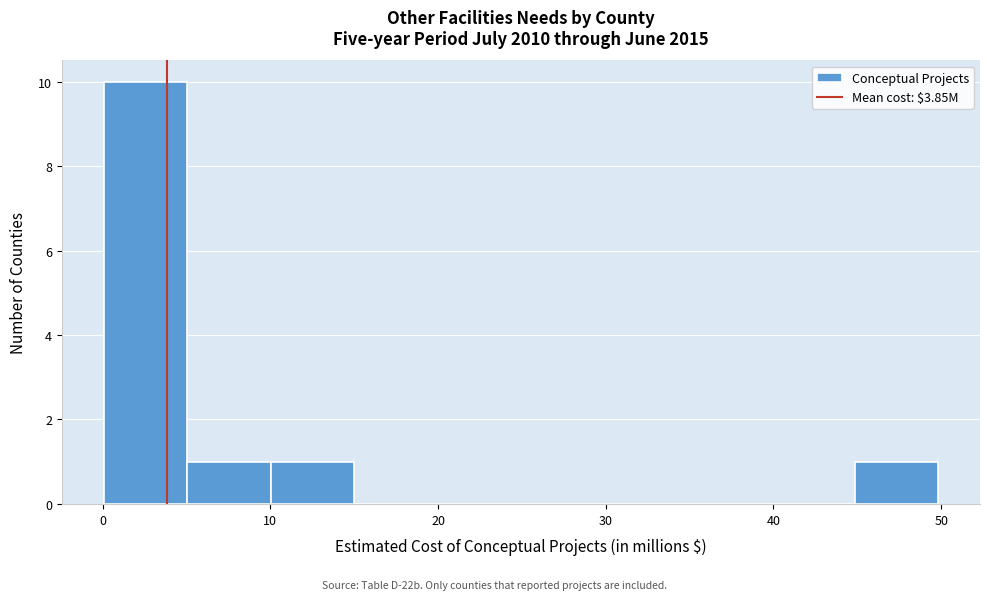

Reading left to right, list every bar in this chart as the range it spans on the x-axis followed by its height. Neither the bar edges nor the heights are printed on the chart, so give them approximately, as read against the axes.

0 to 5: 10
5 to 10: 1
10 to 15: 1
15 to 20: 0
20 to 25: 0
25 to 30: 0
30 to 35: 0
35 to 40: 0
40 to 45: 0
45 to 50: 1